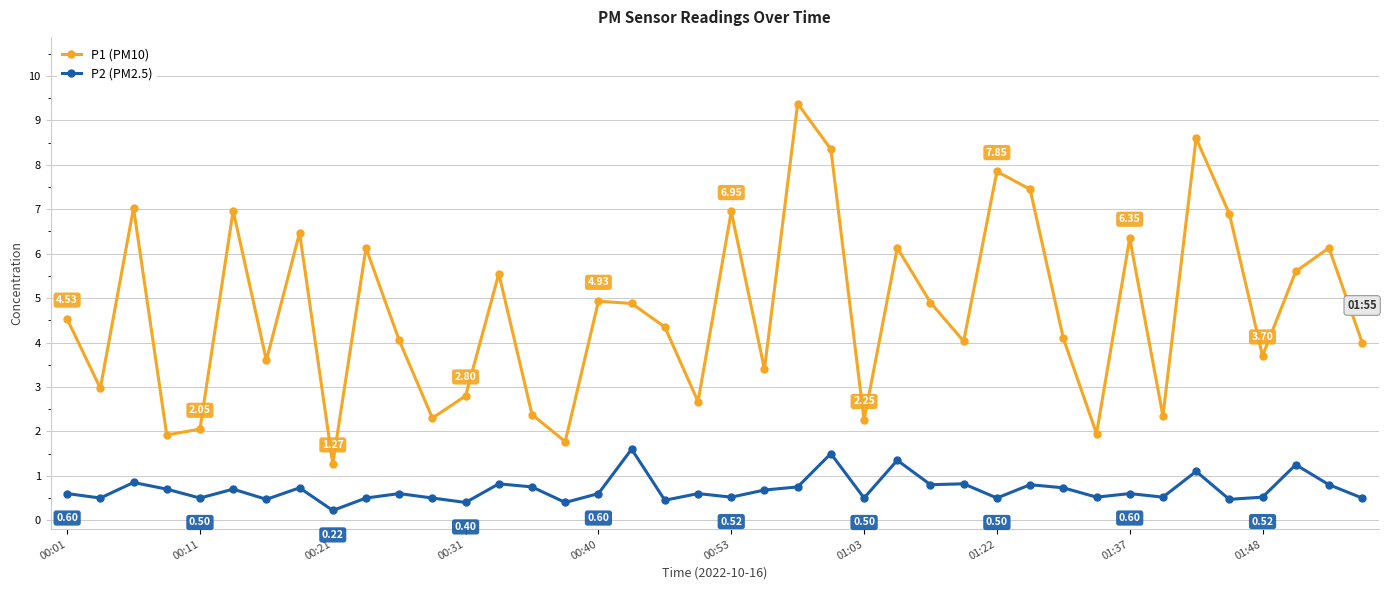

True or false: P1 (PM10) and P2 (PM2.5) intersect in this chart.

False